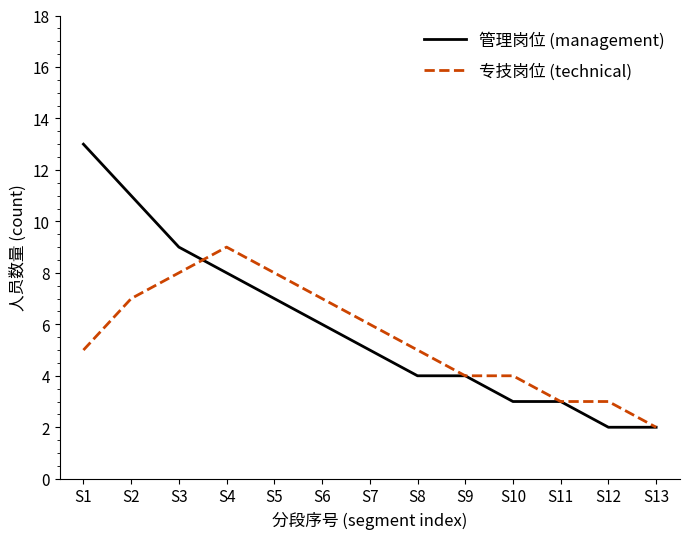

True or false: 专技岗位 (technical) and 管理岗位 (management) intersect in this chart.

True